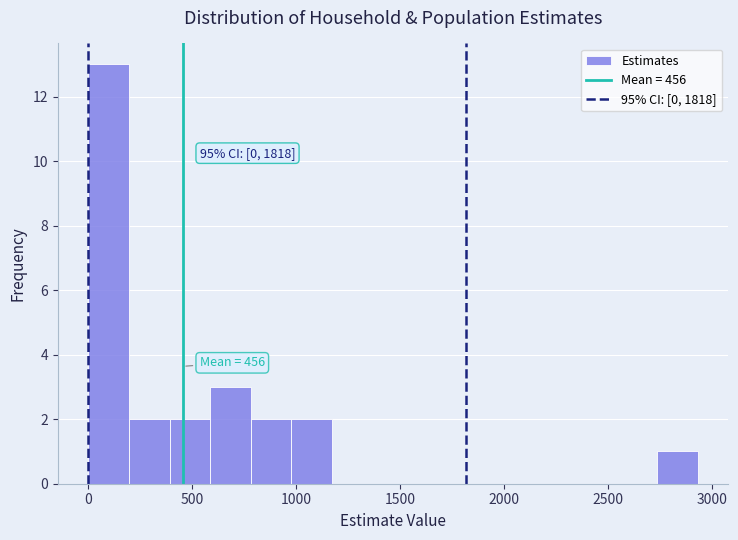

Around what value on the x-axis is the tallest bar? Give the approximate position of its centre, as read against the axis.

100